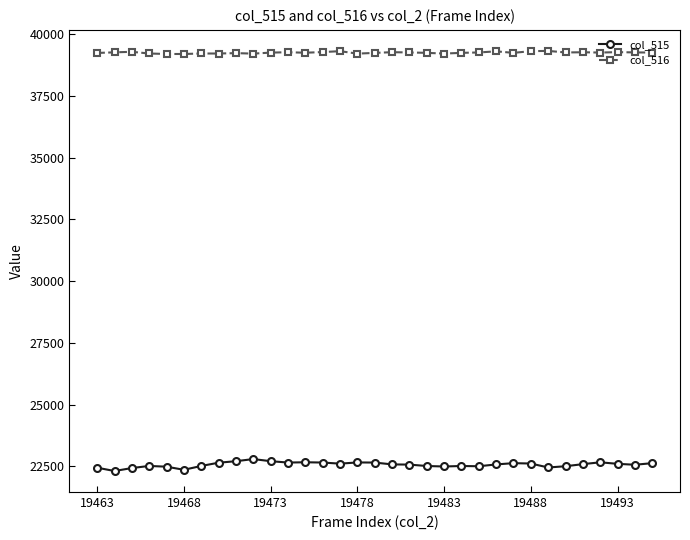

True or false: col_515 and col_516 cross at least once.

False